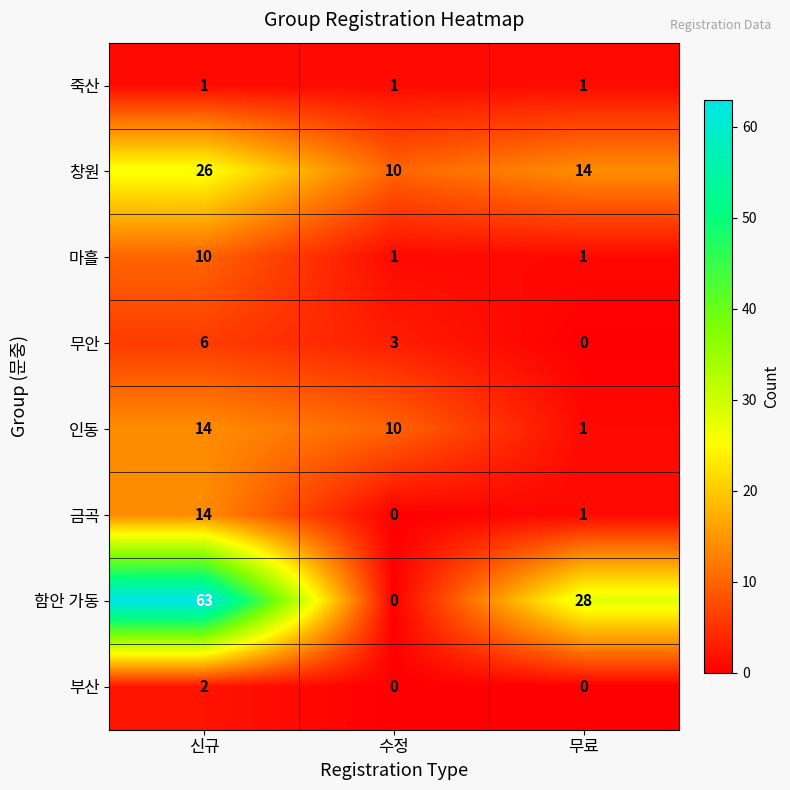

What is the greatest value displayed?

63